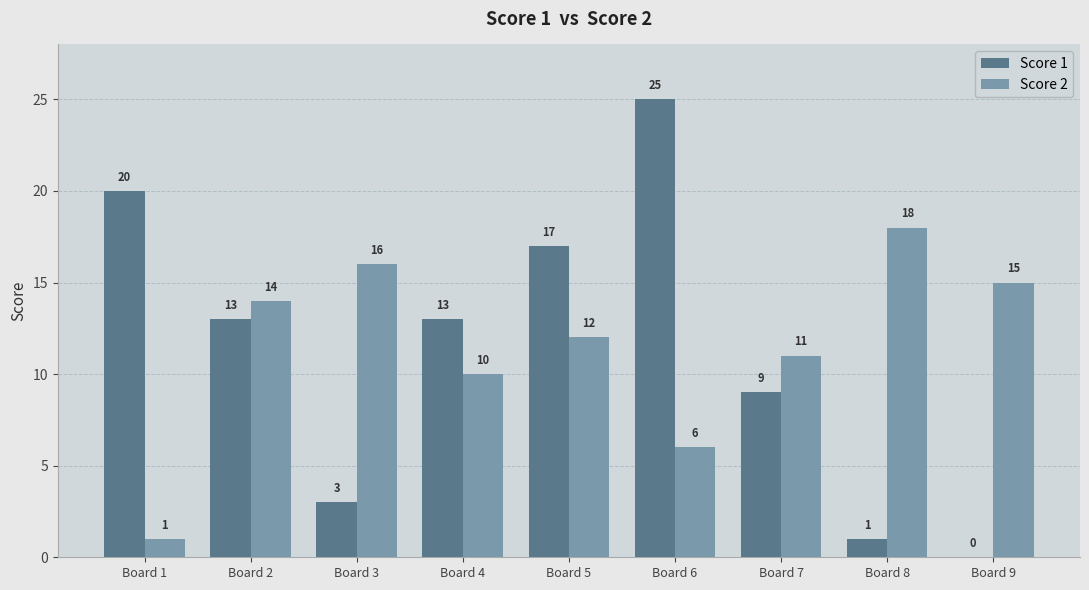

The value of Score 1 at Board 9 is 0. True or false?

True